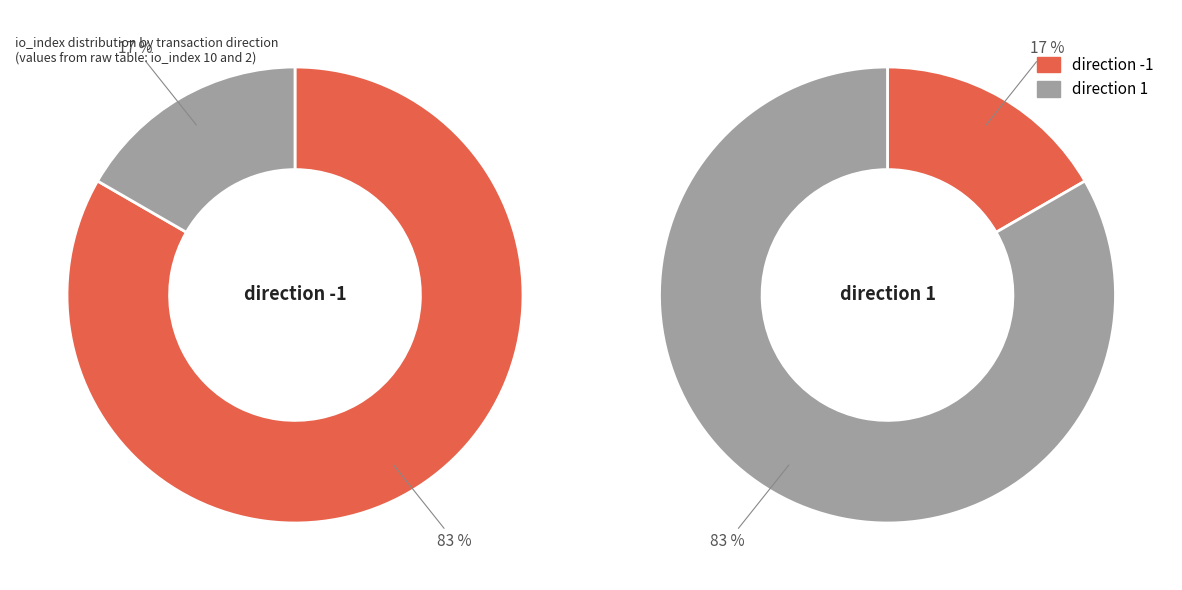

True or false: io_index: 2 accounts for 17% of the total.

True